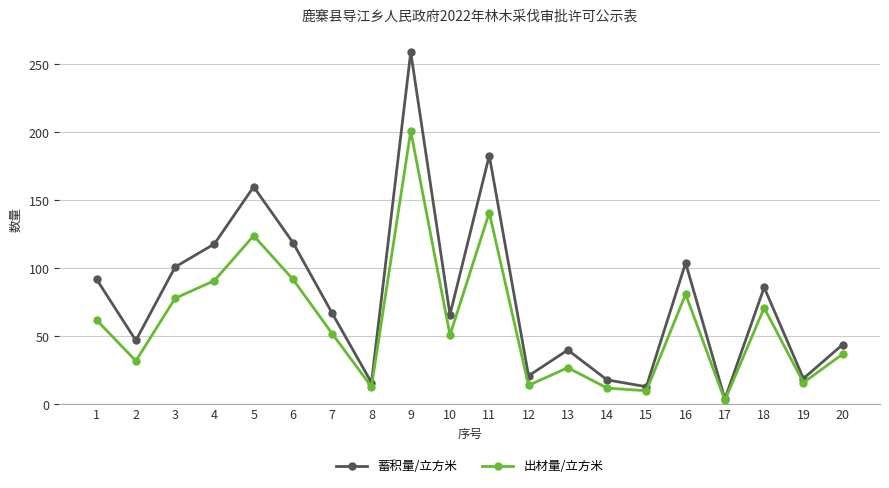

Is it true that 出材量/立方米 equals 71 at 18?

True